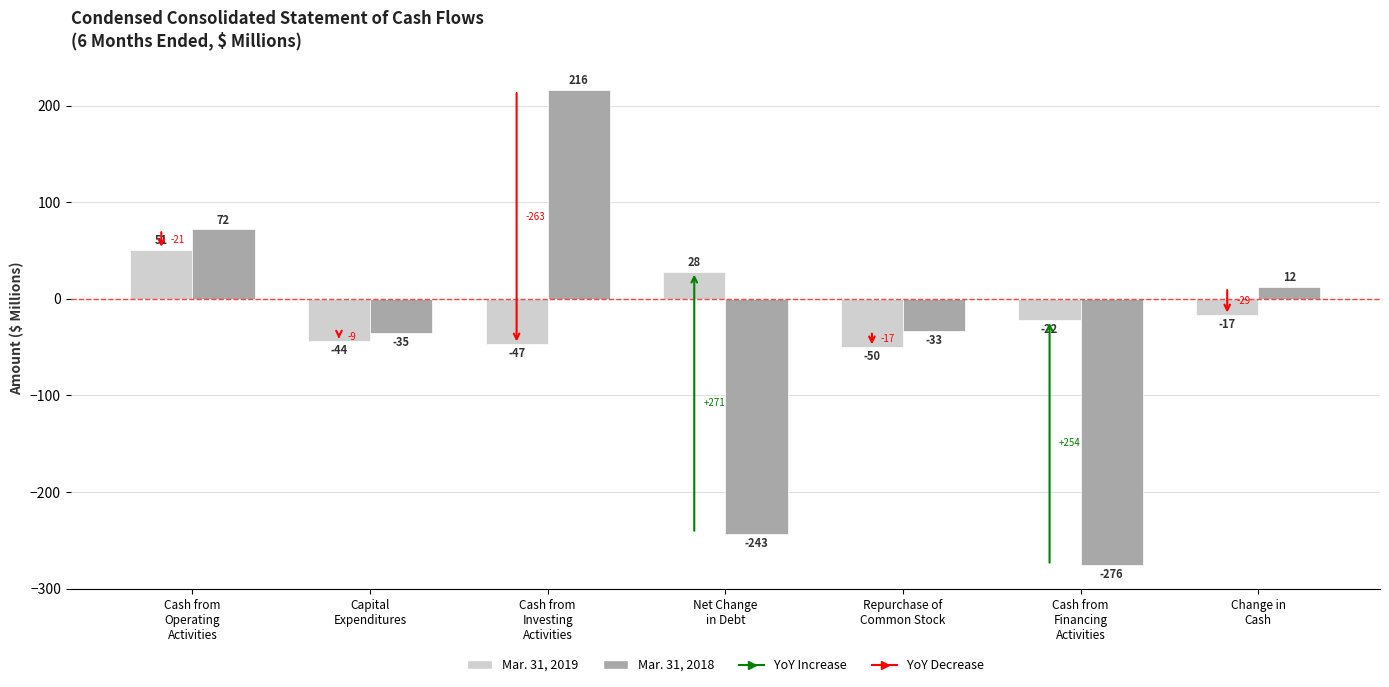

How many series are shown in this chart?

2